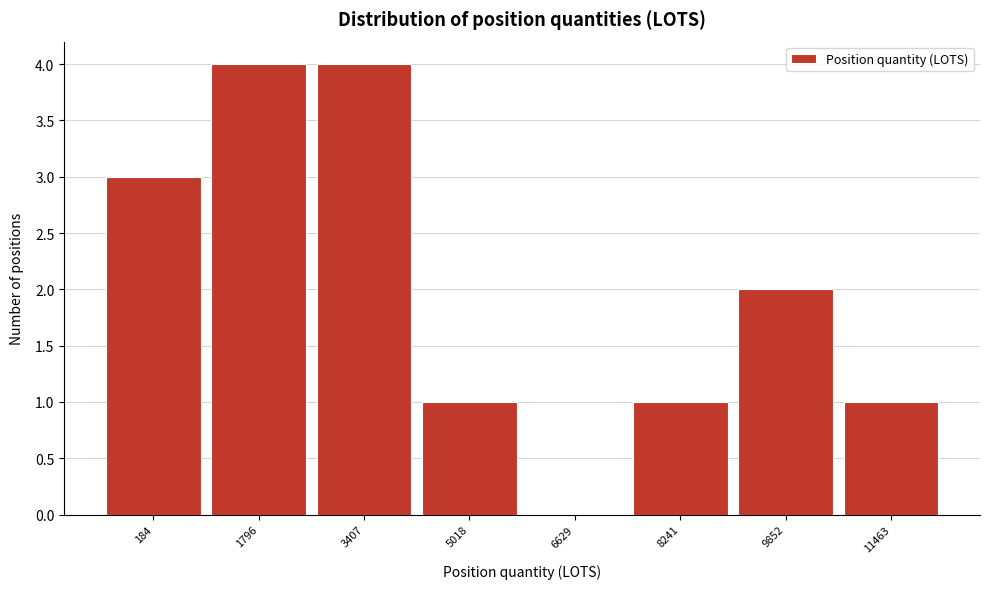

Reading left to right, transcribe all the data shown in this chart.

184=3	1796=4	3407=4	5018=1	6629=0	8241=1	9852=2	11463=1